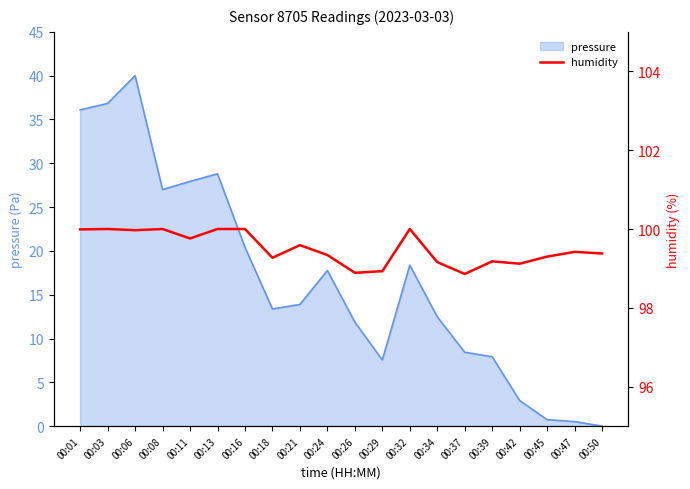

At which label is the value closest to 99?

00:29